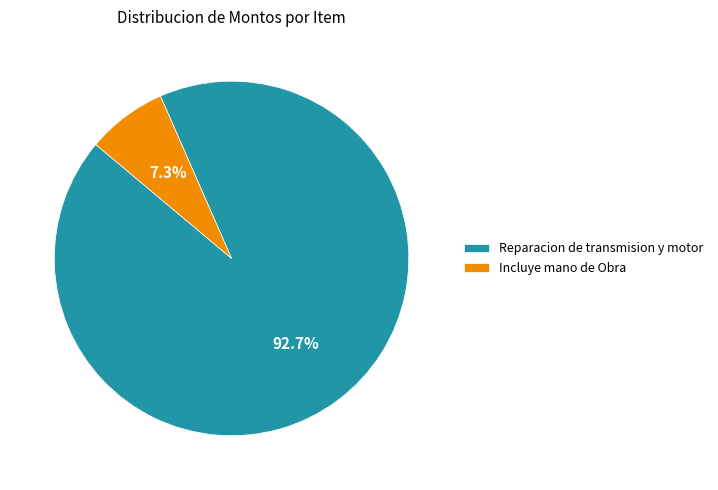

To the nearest percent, what portion does Incluye mano de Obra represent?

7%